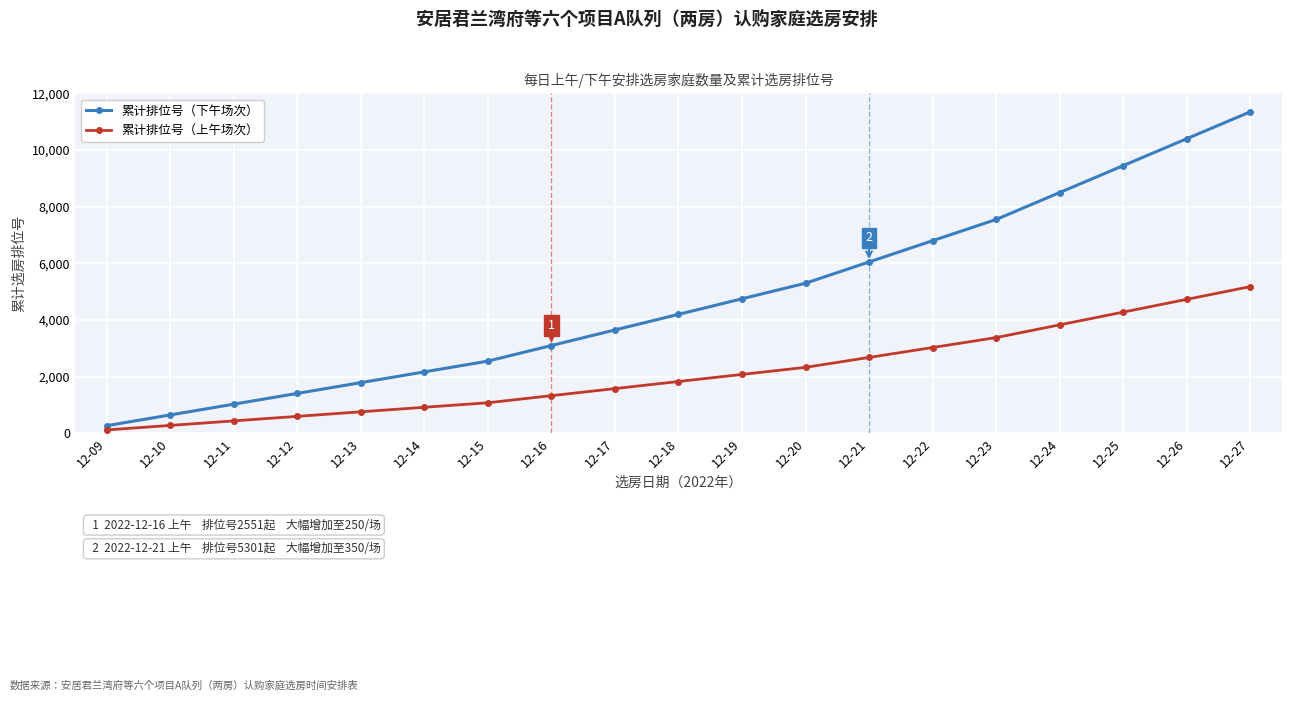

Does the chart display data point markers on the line(s)?

Yes